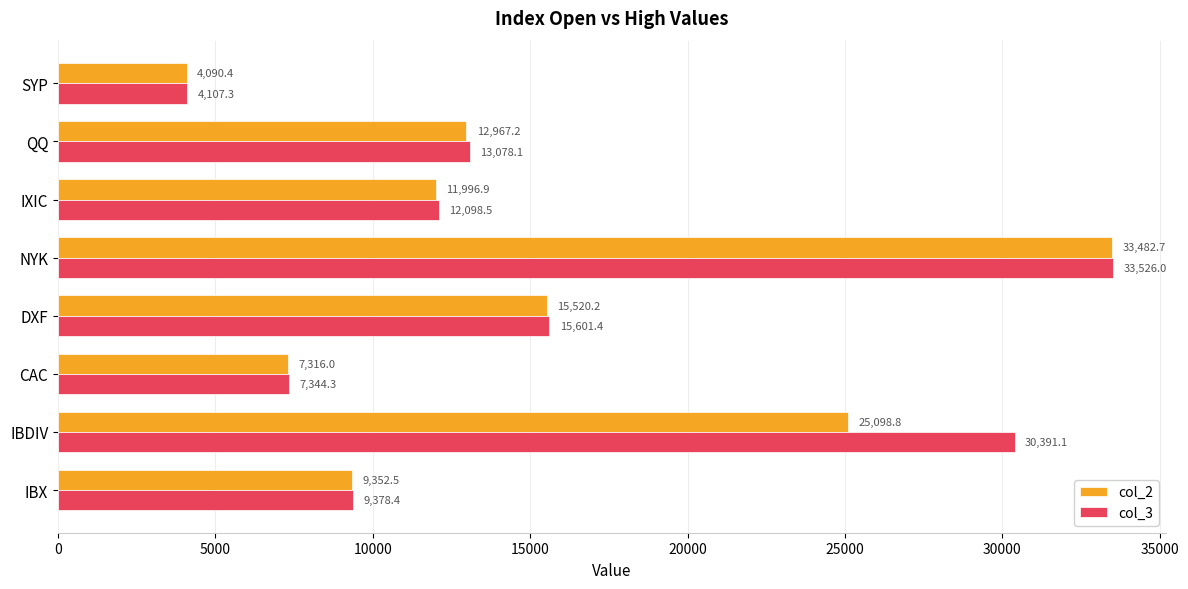

What value does the col_2 series have at DXF?

15520.2